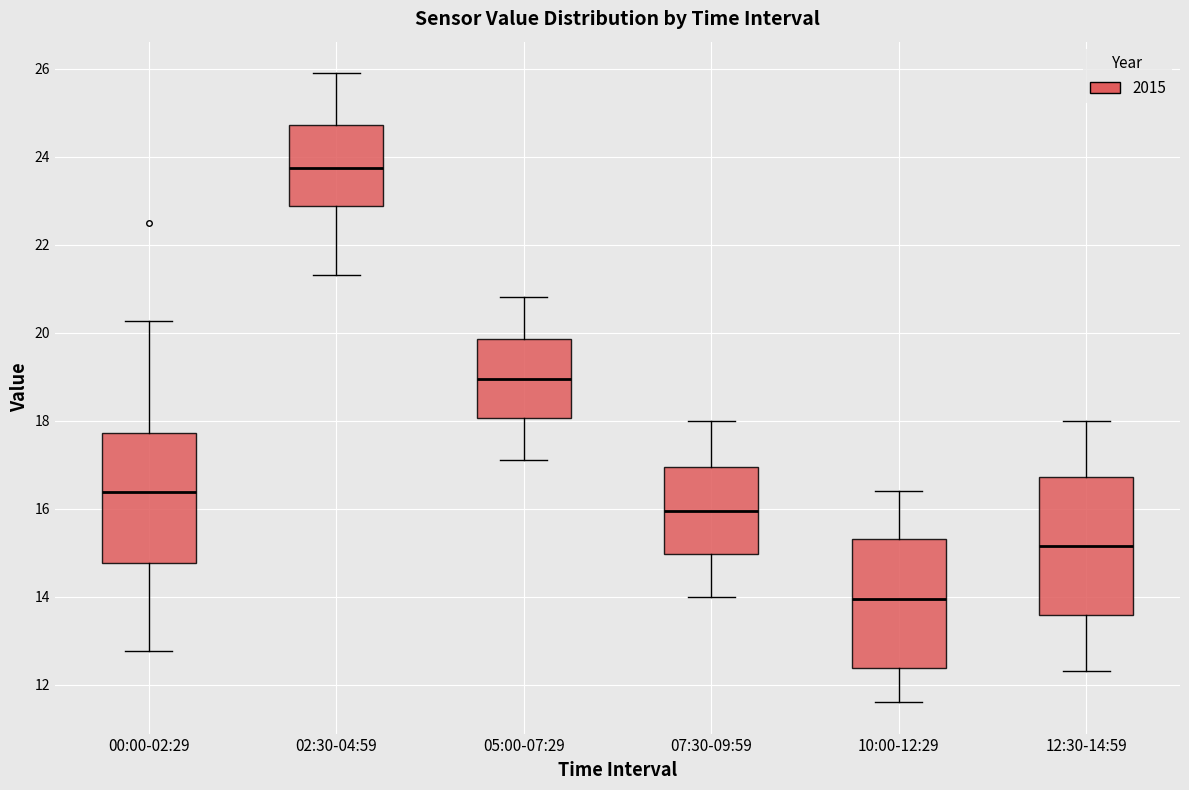

Reading left to right, read every box against the y-axis: the position of its median line, the range the box covers, and the ends of its whiskers. The values are not printed on the chart, so give them approximately, as read against the axis.

00:00-02:29: median 16.4, box 14.8 to 17.8, whiskers 12.8 to 20.2
02:30-04:59: median 23.8, box 22.8 to 24.8, whiskers 21.4 to 26.0
05:00-07:29: median 19.0, box 18.0 to 19.8, whiskers 17.2 to 20.8
07:30-09:59: median 16.0, box 15.0 to 17.0, whiskers 14.0 to 18.0
10:00-12:29: median 14.0, box 12.4 to 15.4, whiskers 11.6 to 16.4
12:30-14:59: median 15.2, box 13.6 to 16.8, whiskers 12.4 to 18.0